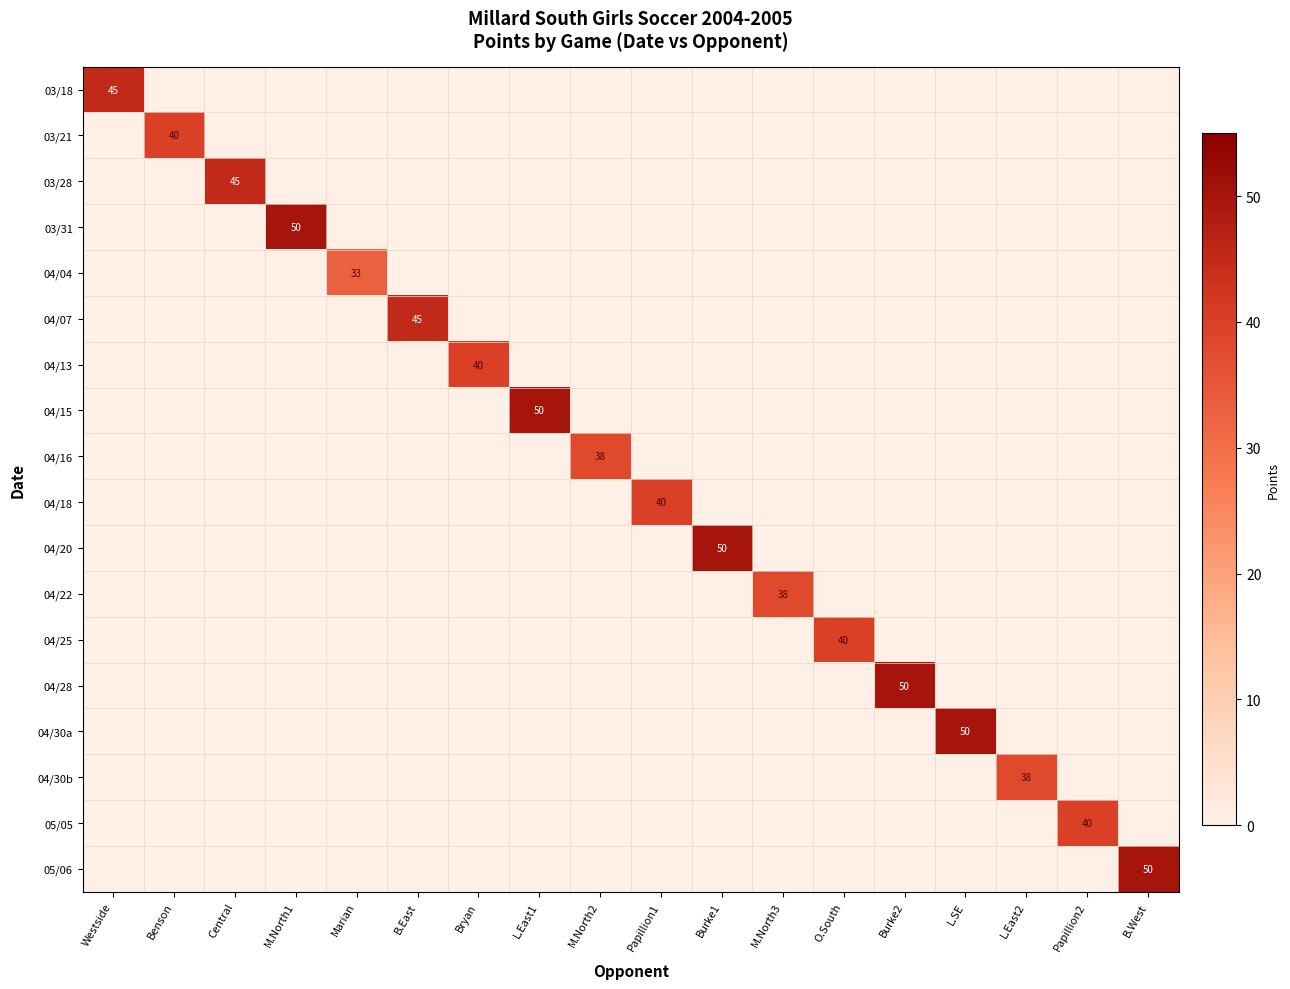

What is the total value across all series at M.North3?

38